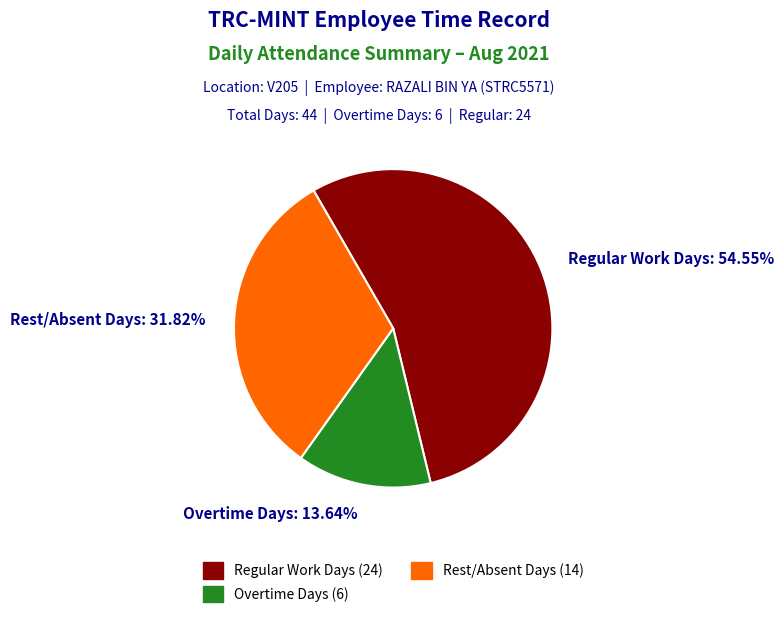

How many segments does this pie chart have?

3